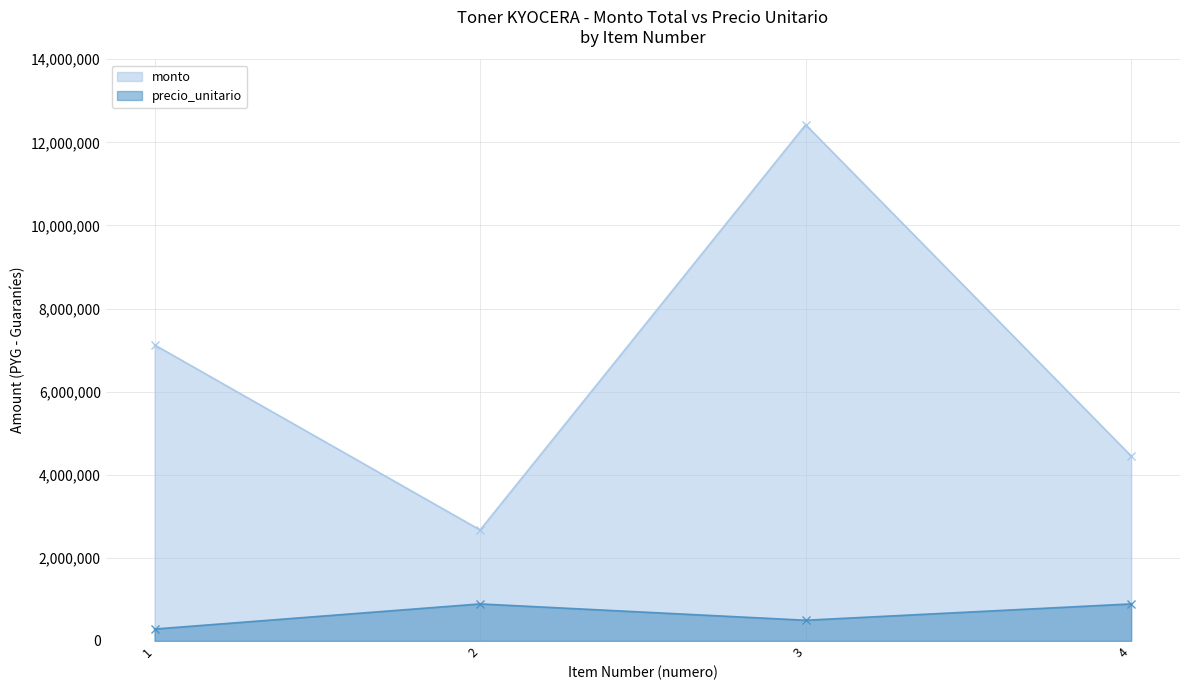

True or false: monto has more than 2 points higher than both neighbors.

False